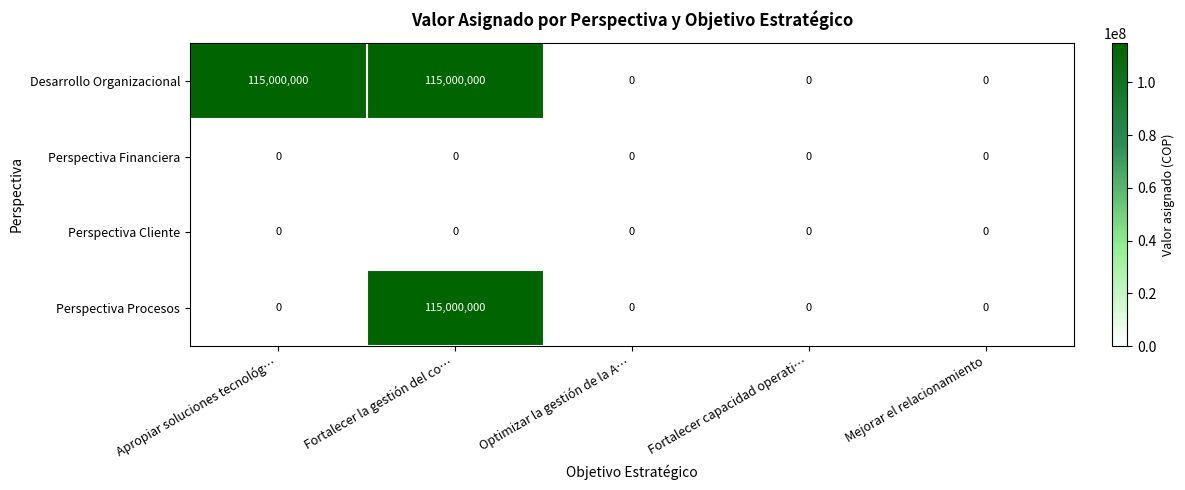

Which series changed the most between Apropiar soluciones tecnológ… and Mejorar el relacionamiento?

Desarrollo Organizacional